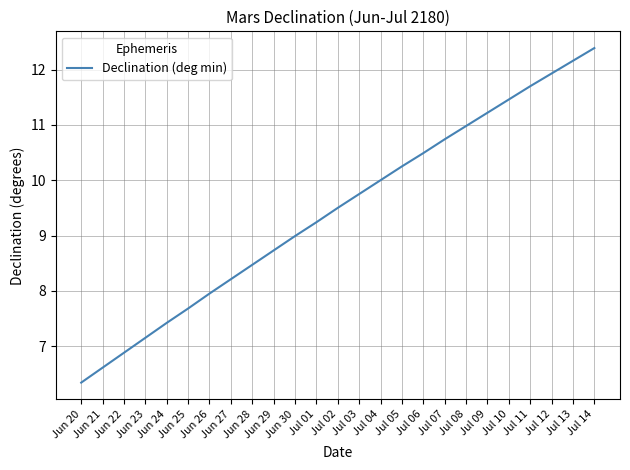

What is the greatest value displayed?

12.4